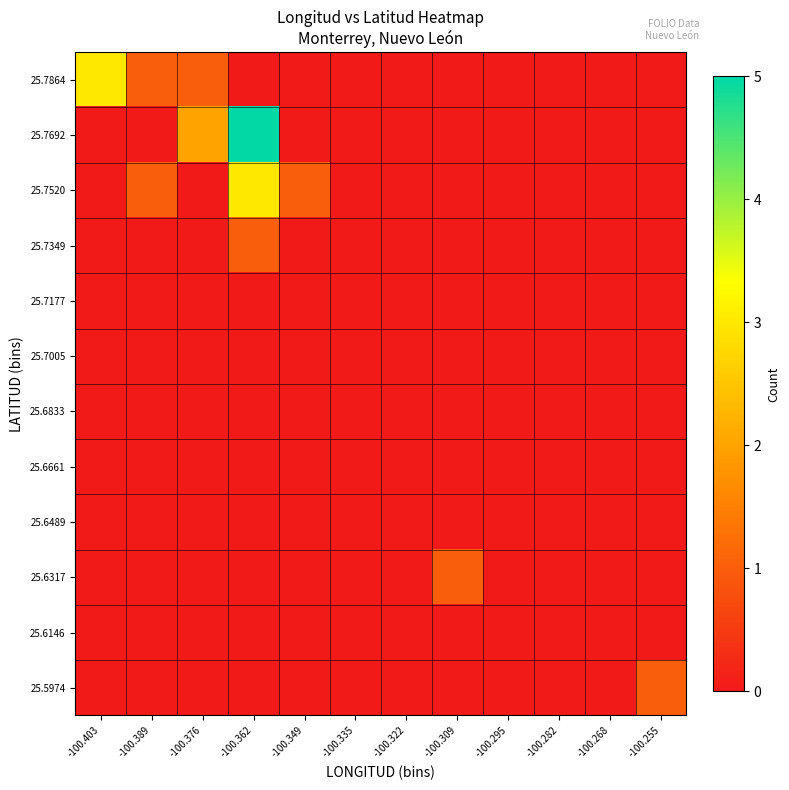

At which category is the sum across all series the highest?

-100.362